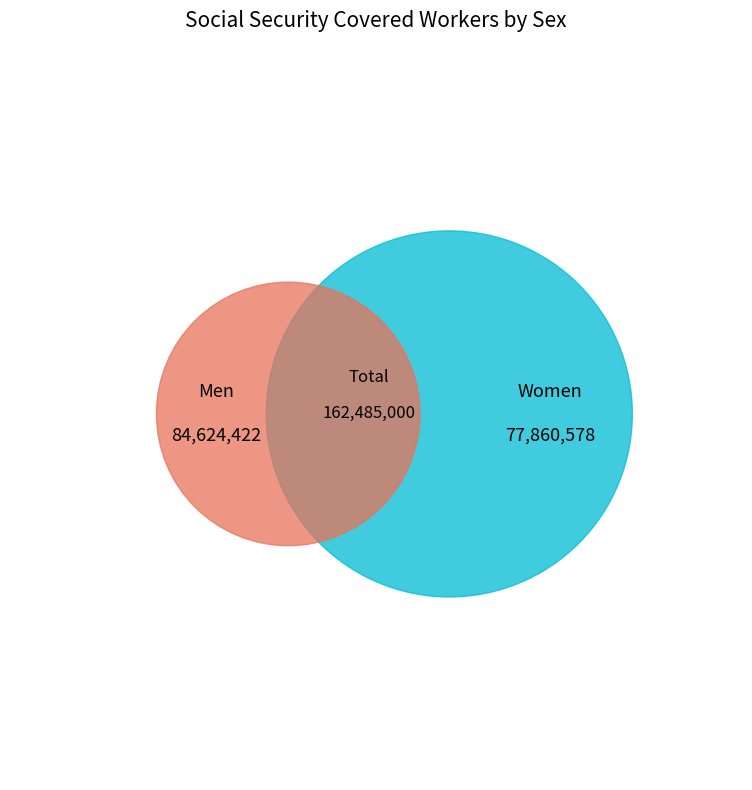

To the nearest percent, what portion does Men represent?

52%